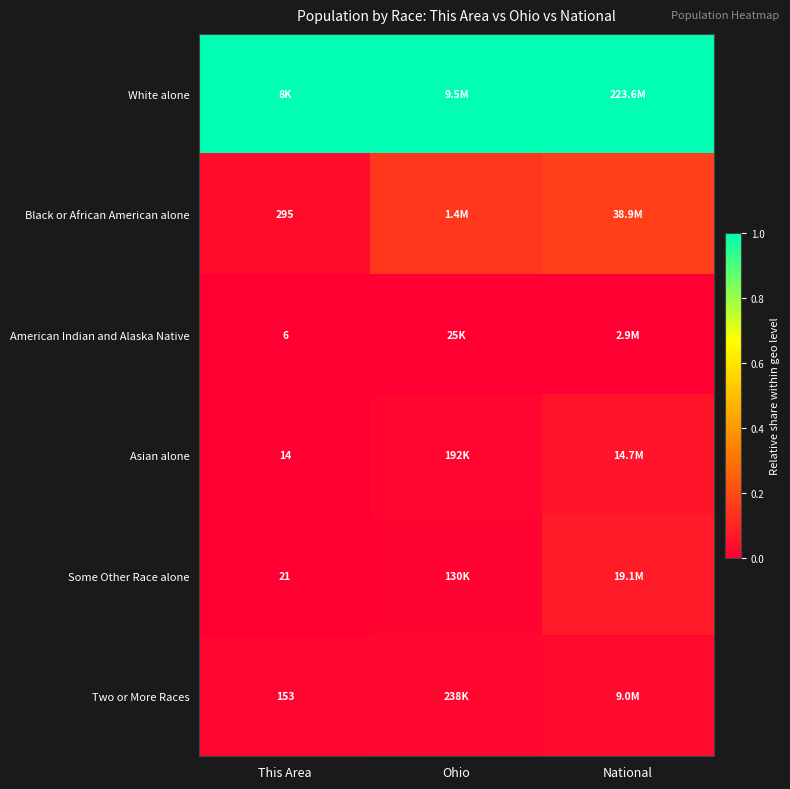

Between Ohio and National, which series saw the biggest shift?

Some Other Race alone